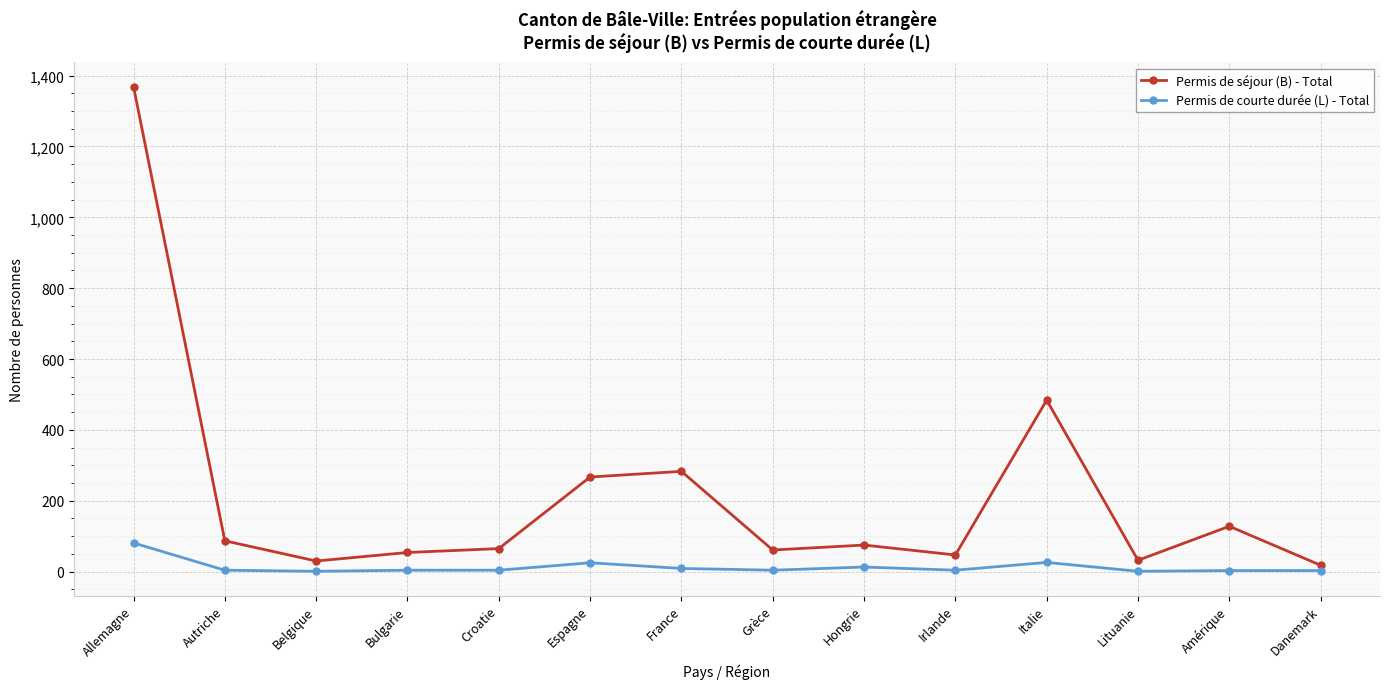

True or false: Permis de courte durée (L) - Total has more than 1 points higher than both neighbors.

True